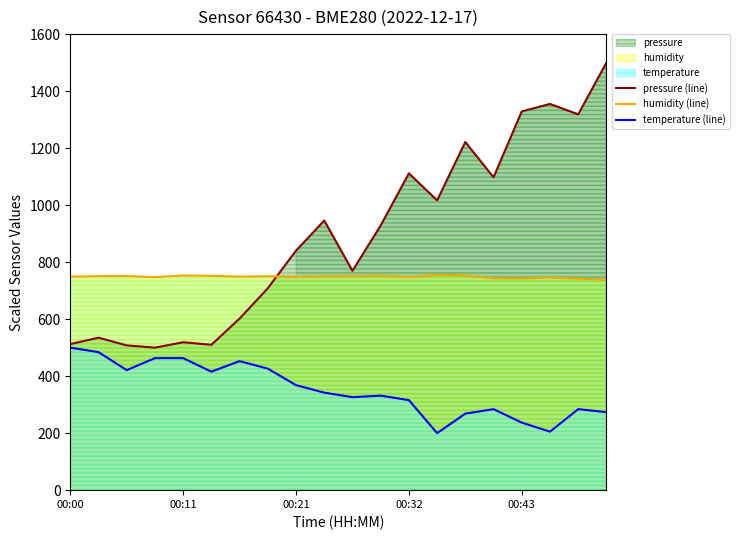

The value of humidity (line) at 00:21 is 751.3. True or false?

True